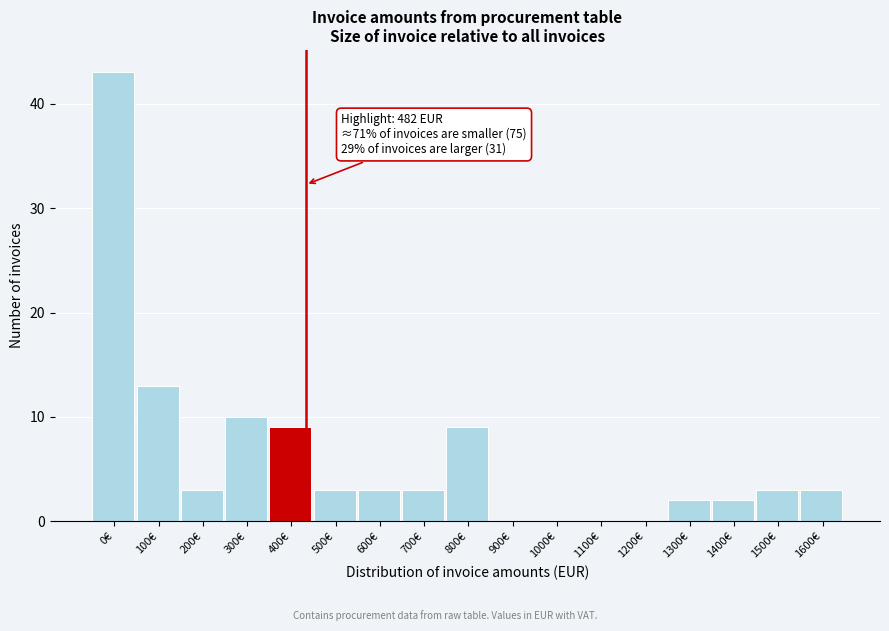

Reading left to right, transcribe all the data shown in this chart.

0€=43	100€=13	200€=3	300€=10	400€=9	500€=3	600€=3	700€=3	800€=9	900€=0	1000€=0	1100€=0	1200€=0	1300€=2	1400€=2	1500€=3	1600€=3